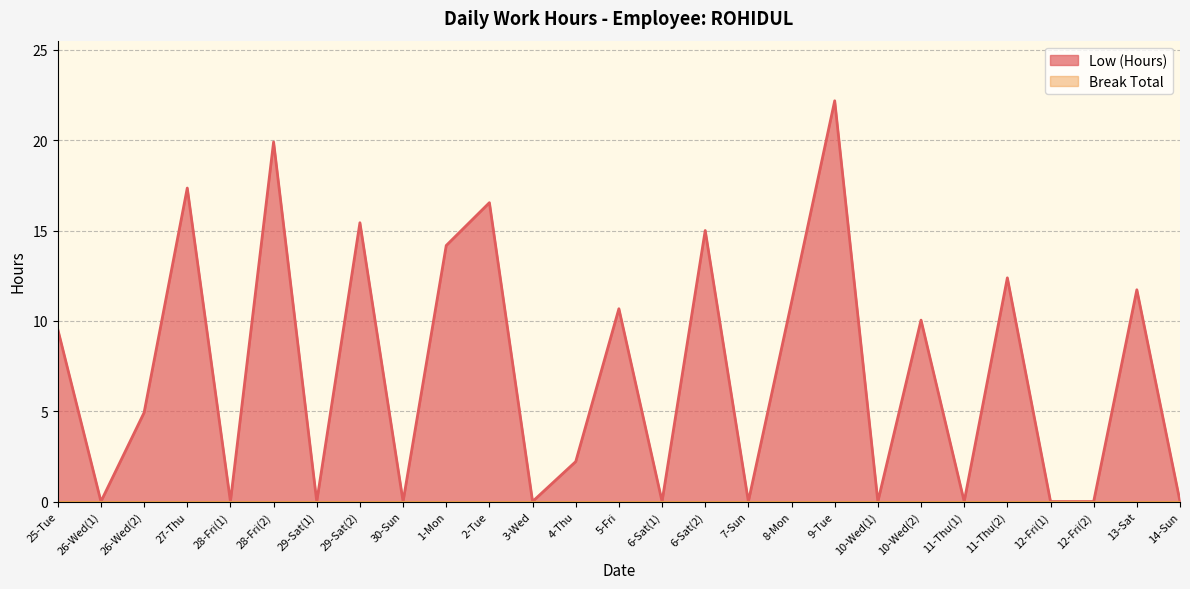

Which has a higher value, 9-Tue or 12-Fri(1)?

9-Tue